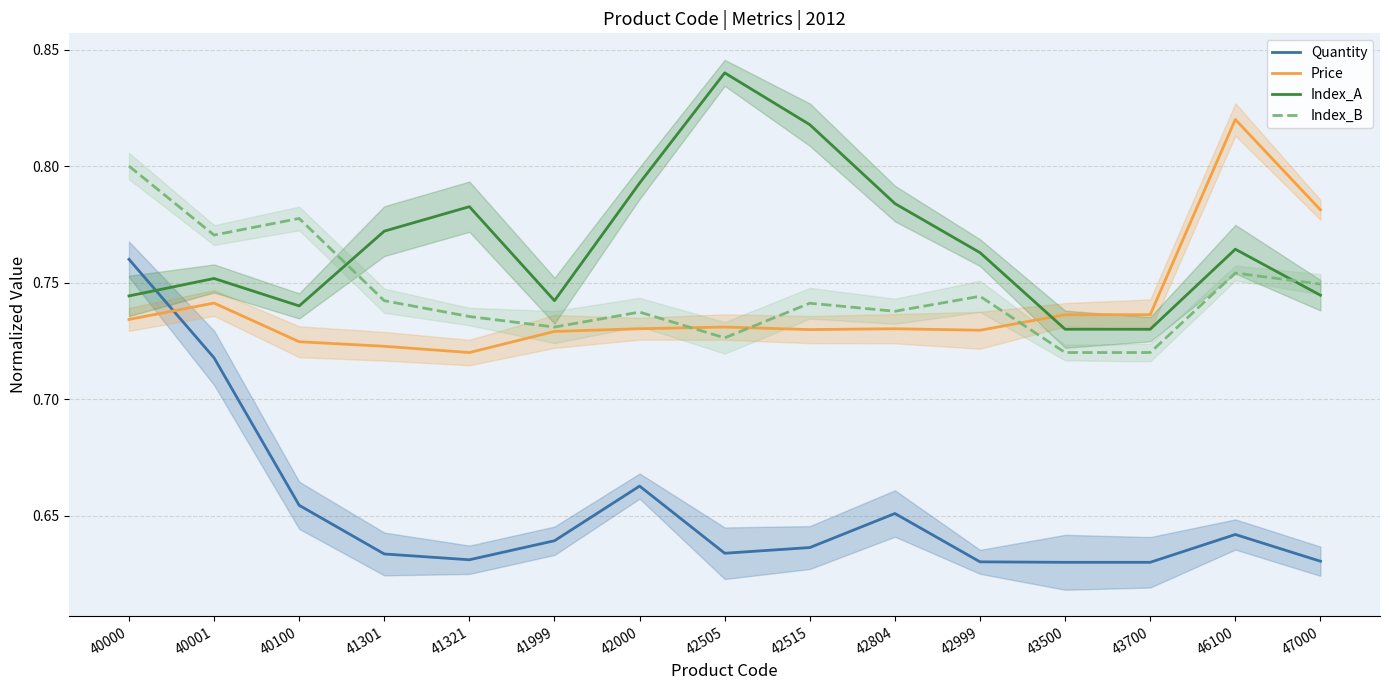

How many interior local valleys does the Index_B series have?

4